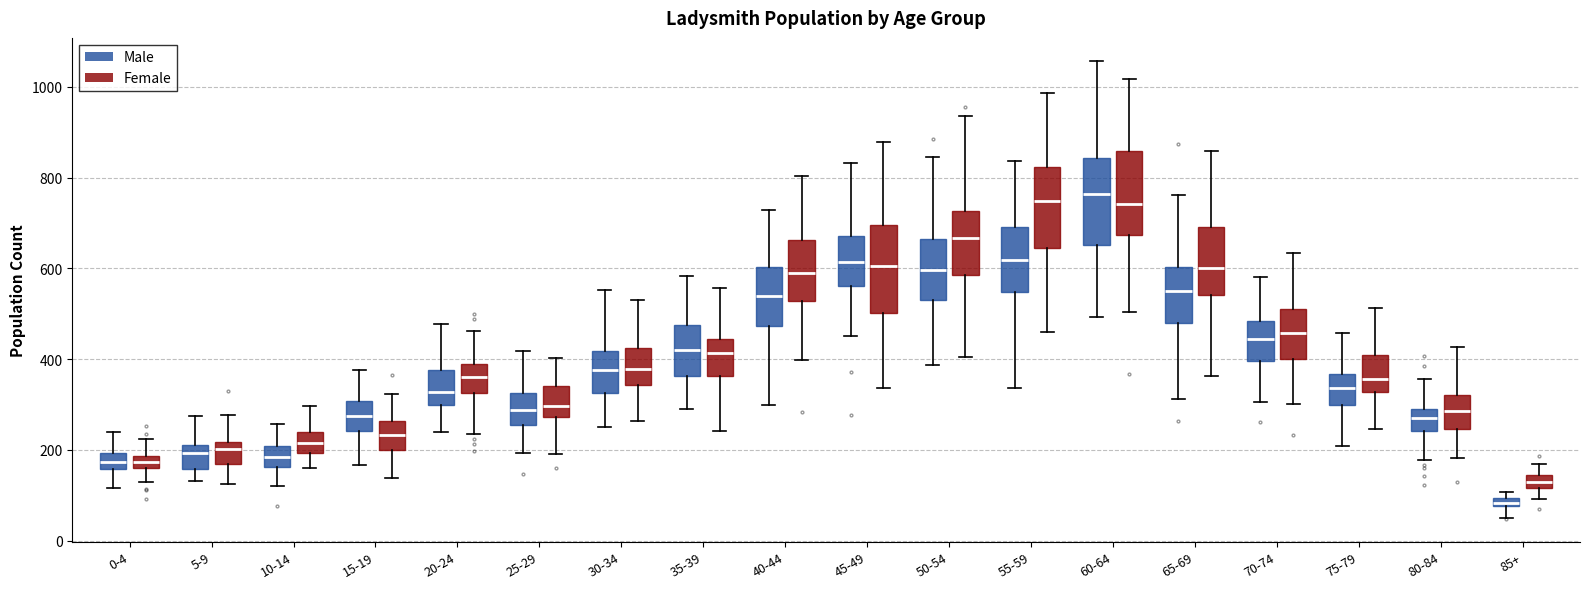

Which box has the lowest median line?

85+ (Male)